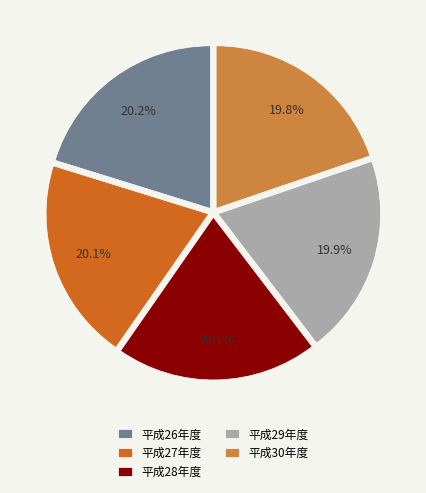

How many segments does this pie chart have?

5